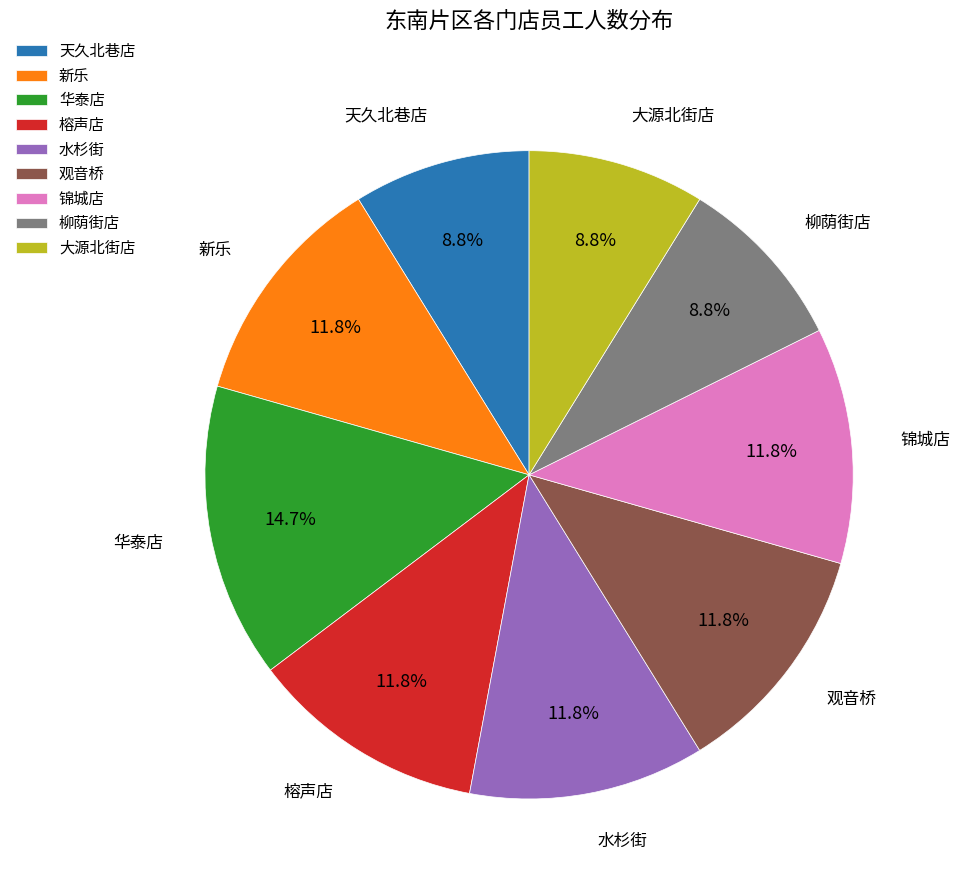

Is there a majority slice in this chart?

No